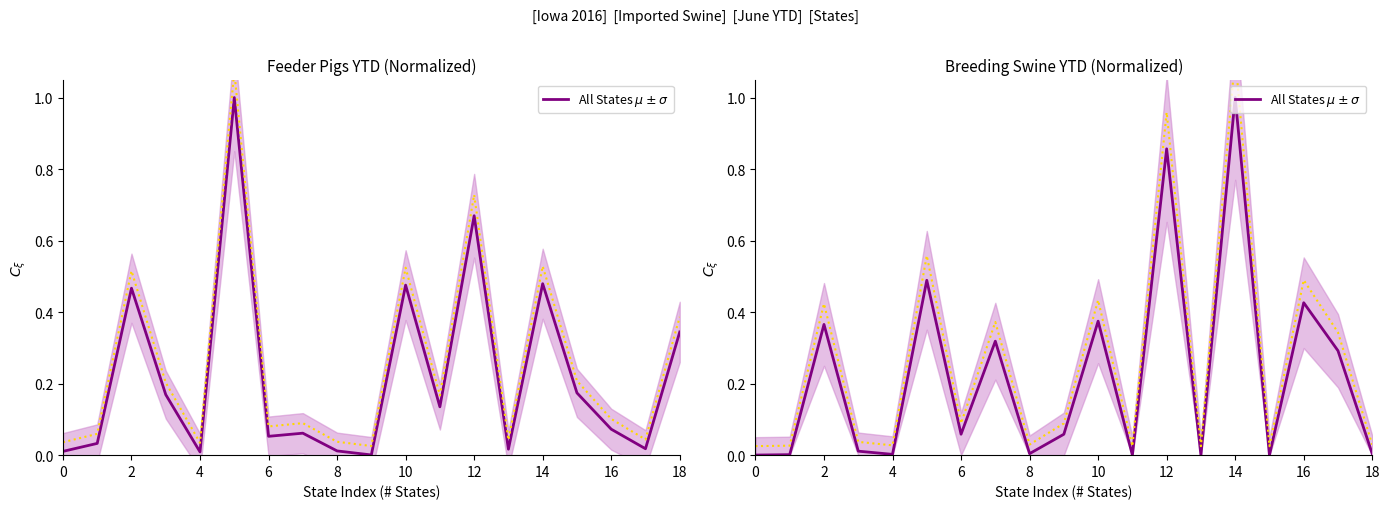

What is the greatest value displayed?

1.0